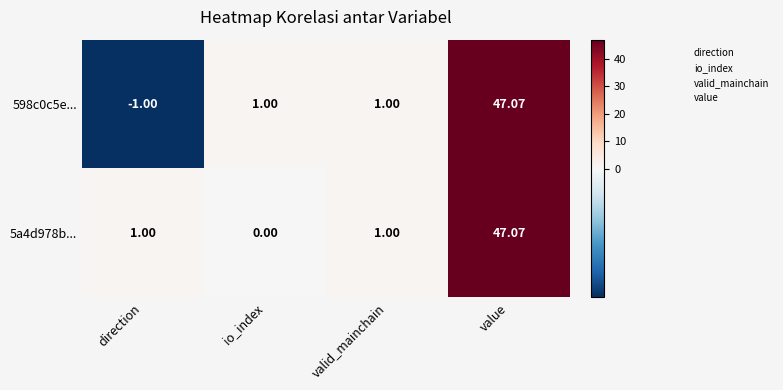

At which category does the chart reach its peak across all series?

value